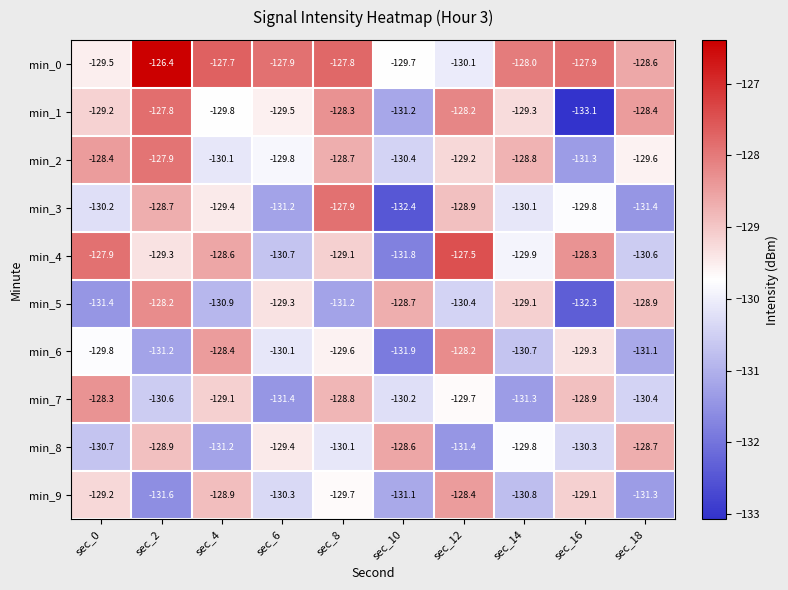

Count the min_0 values in the range -129 to -127.

6